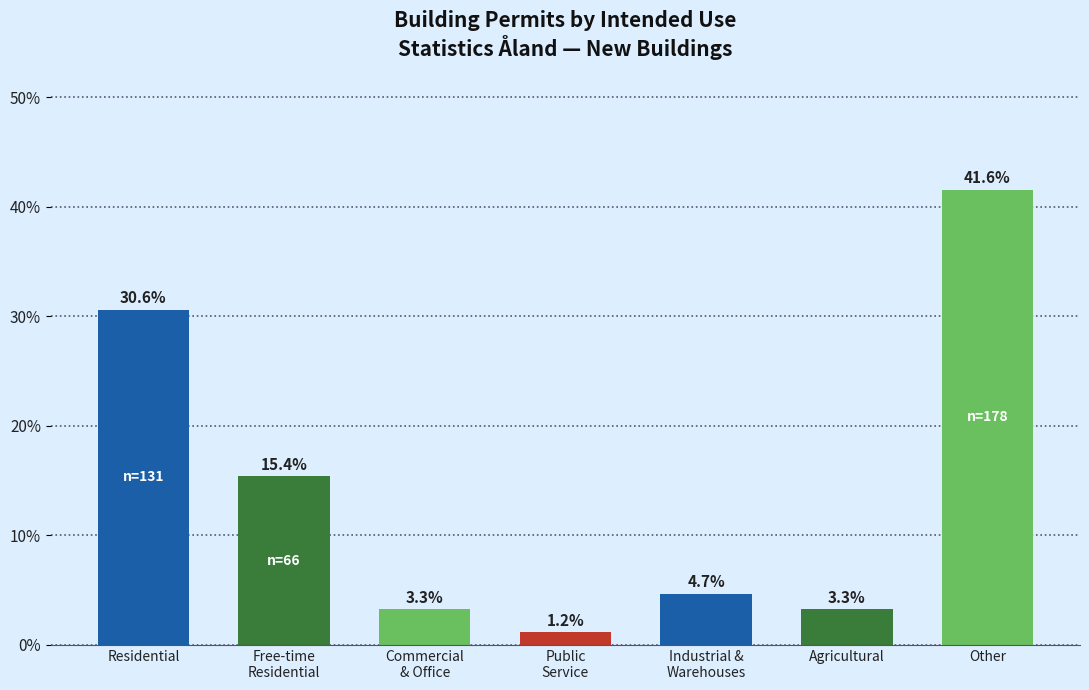

Reading left to right, extract all data points from this chart.

30.6	15.4	3.3	1.2	4.7	3.3	41.6